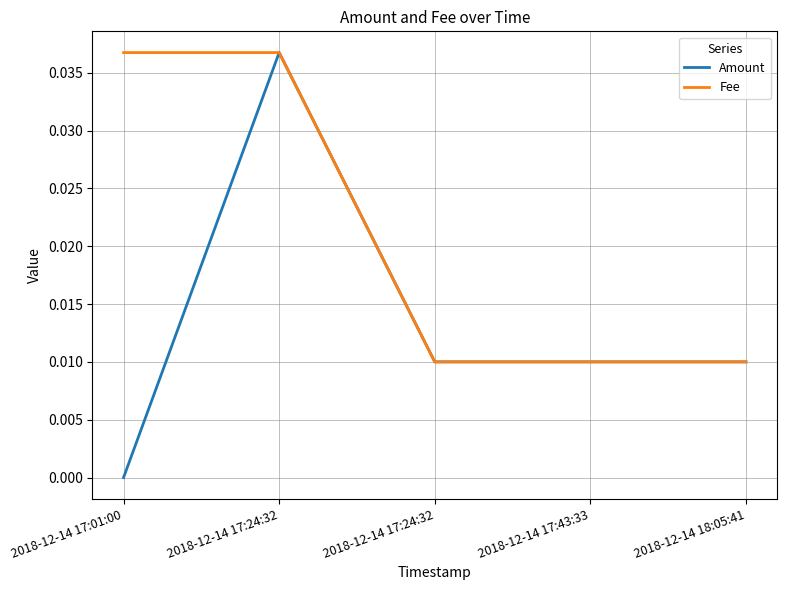

At 2018-12-14 17:43:33, list the series in order from largest to smallest.

Amount, Fee